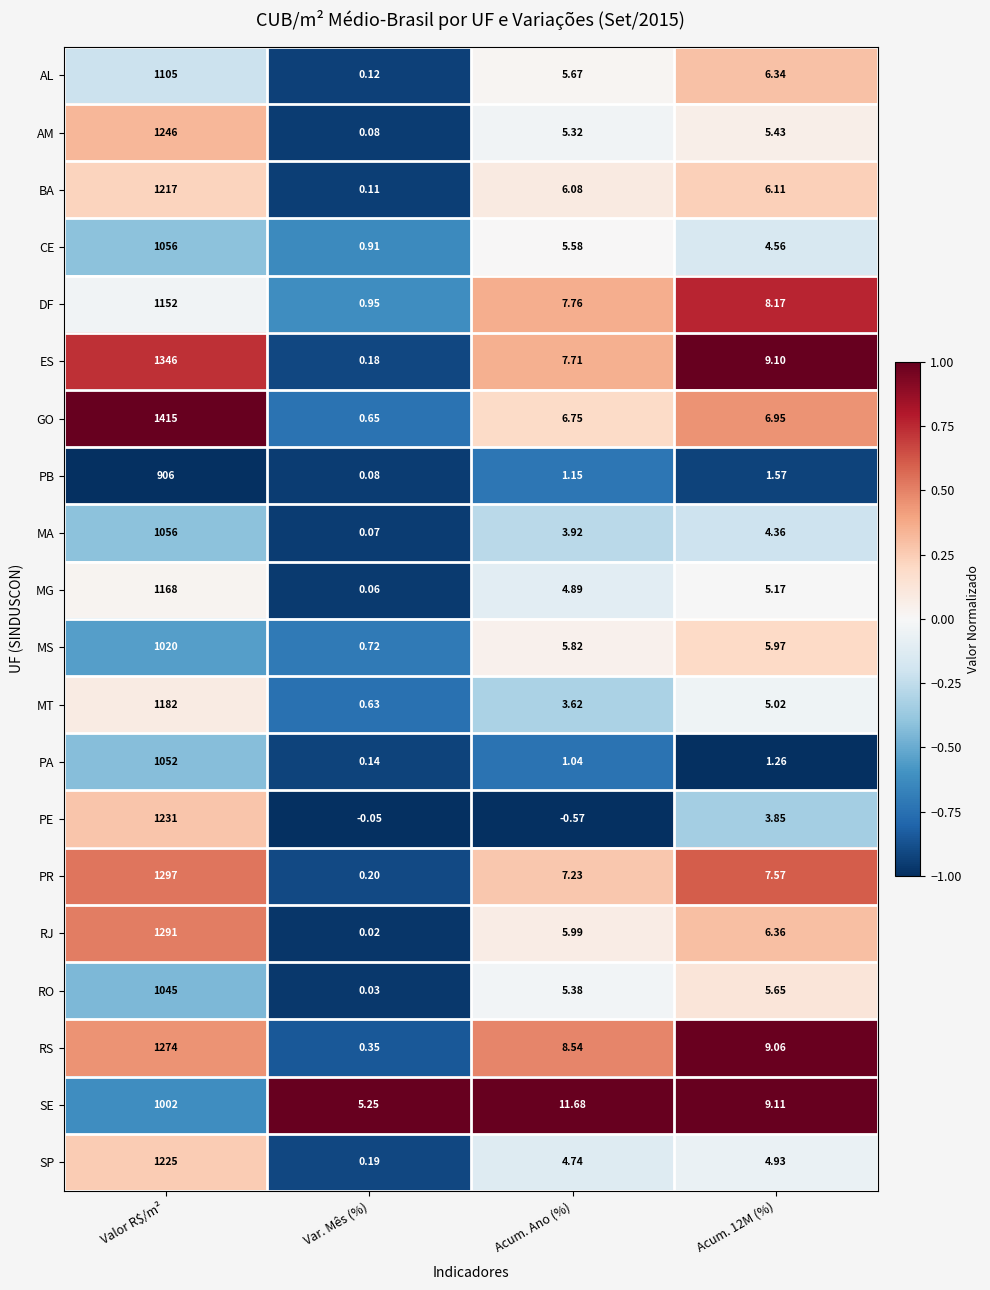

Which series changed the most between Valor R$/m² and Var. Mês (%)?

GO